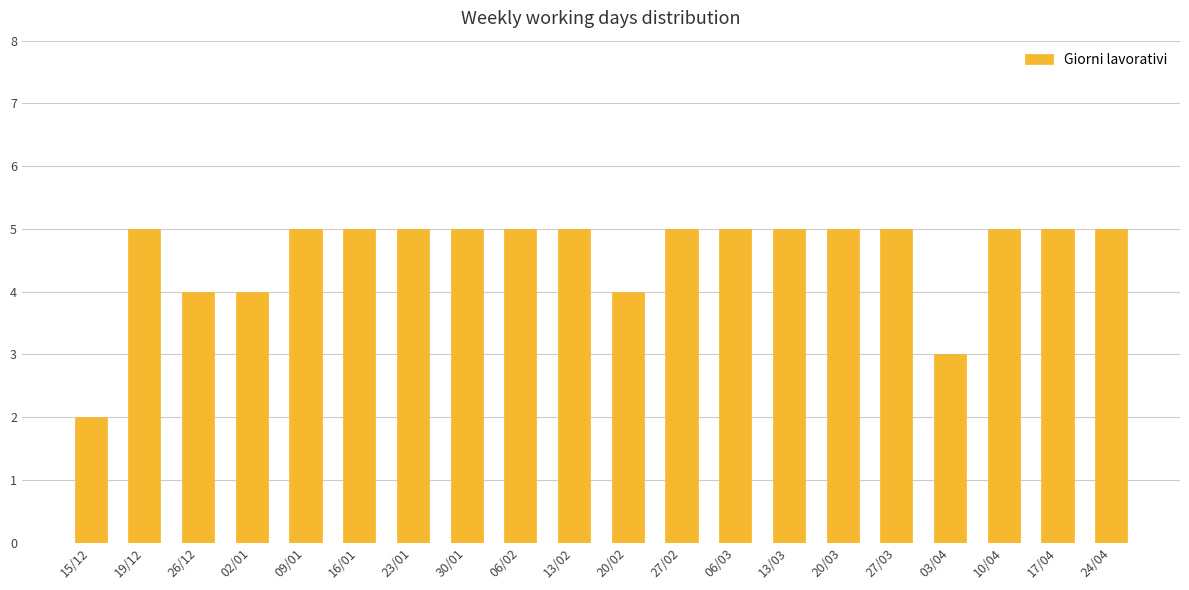

Is it true that the value at 20/03 is 5?

True